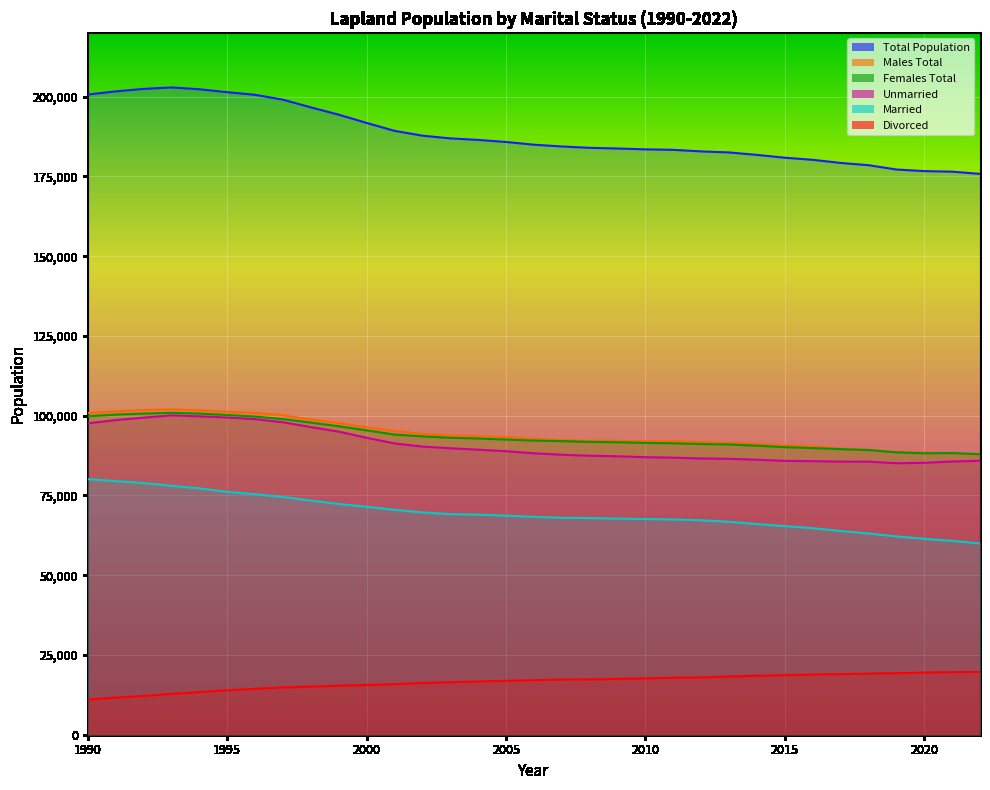

How many interior local peaks does the Females Total series have?

2